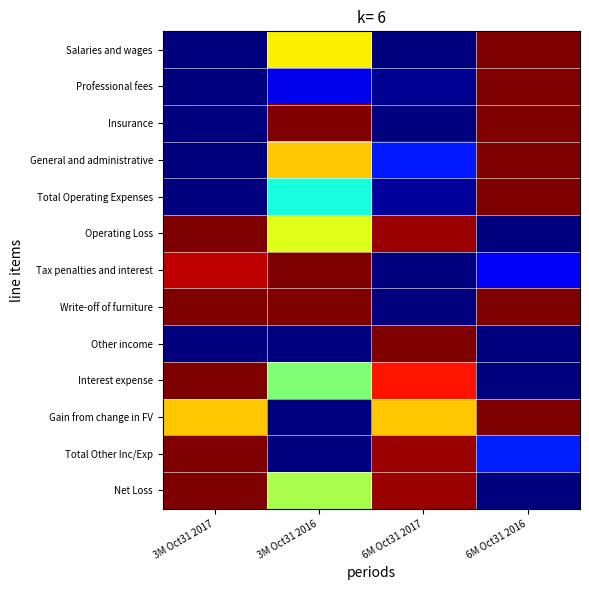

Reading left to right, list all the values displayed in this chart.

Salaries and wages: 3M Oct31 2017=0.0	3M Oct31 2016=0.7	6M Oct31 2017=0.0	6M Oct31 2016=1.0
Professional fees: 3M Oct31 2017=0.0	3M Oct31 2016=0.1	6M Oct31 2017=0.0	6M Oct31 2016=1.0
Insurance: 3M Oct31 2017=0.0	3M Oct31 2016=1.0	6M Oct31 2017=0.0	6M Oct31 2016=1.0
General and administrative: 3M Oct31 2017=0.0	3M Oct31 2016=0.7	6M Oct31 2017=0.2	6M Oct31 2016=1.0
Total Operating Expenses: 3M Oct31 2017=0.0	3M Oct31 2016=0.4	6M Oct31 2017=0.0	6M Oct31 2016=1.0
Operating Loss: 3M Oct31 2017=1.0	3M Oct31 2016=0.6	6M Oct31 2017=1.0	6M Oct31 2016=0.0
Tax penalties and interest: 3M Oct31 2017=0.9	3M Oct31 2016=1.0	6M Oct31 2017=0.0	6M Oct31 2016=0.1
Write-off of furniture: 3M Oct31 2017=1.0	3M Oct31 2016=1.0	6M Oct31 2017=0.0	6M Oct31 2016=1.0
Other income: 3M Oct31 2017=0.0	3M Oct31 2016=0.0	6M Oct31 2017=1.0	6M Oct31 2016=0.0
Interest expense: 3M Oct31 2017=1.0	3M Oct31 2016=0.5	6M Oct31 2017=0.9	6M Oct31 2016=0.0
Gain from change in FV: 3M Oct31 2017=0.7	3M Oct31 2016=0.0	6M Oct31 2017=0.7	6M Oct31 2016=1.0
Total Other Inc/Exp: 3M Oct31 2017=1.0	3M Oct31 2016=0.0	6M Oct31 2017=1.0	6M Oct31 2016=0.2
Net Loss: 3M Oct31 2017=1.0	3M Oct31 2016=0.6	6M Oct31 2017=1.0	6M Oct31 2016=0.0